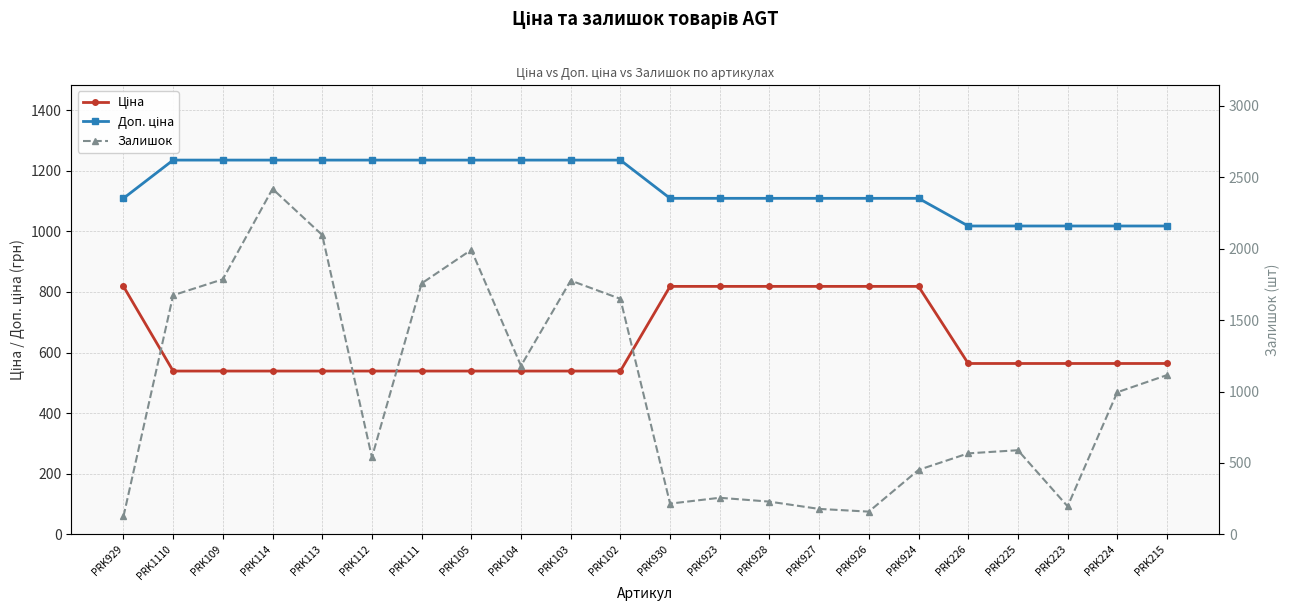

Rank the categories by Ціна value from lowest to highest.

PRK1110, PRK109, PRK114, PRK113, PRK112, PRK111, PRK105, PRK104, PRK103, PRK102, PRK226, PRK225, PRK223, PRK224, PRK215, PRK929, PRK930, PRK923, PRK928, PRK927, PRK926, PRK924